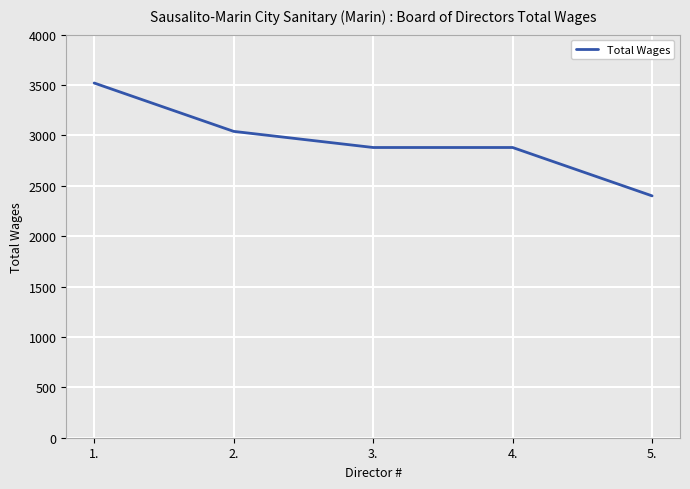

What is the greatest value displayed?

3520